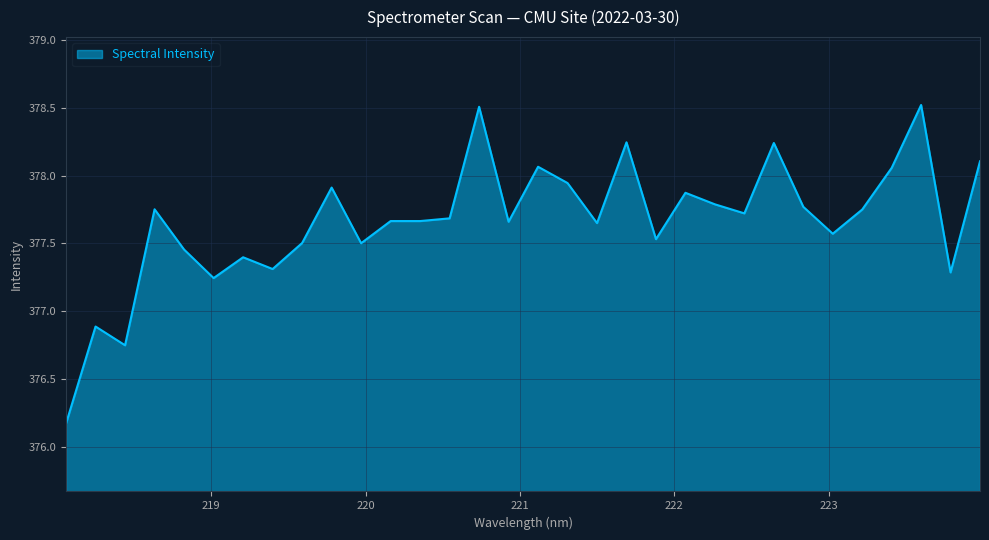

What is the difference between the maximum and minimum values?

2.3